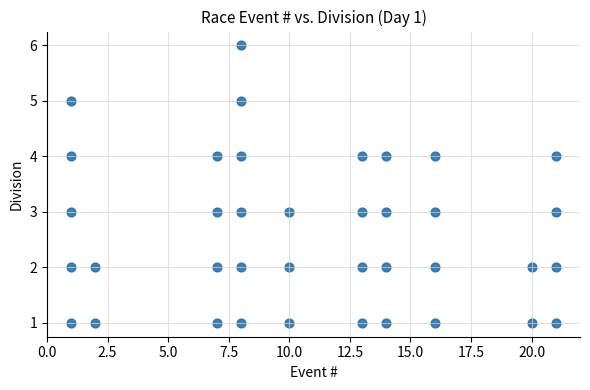

What is the range of Y values (max minus min)?

5